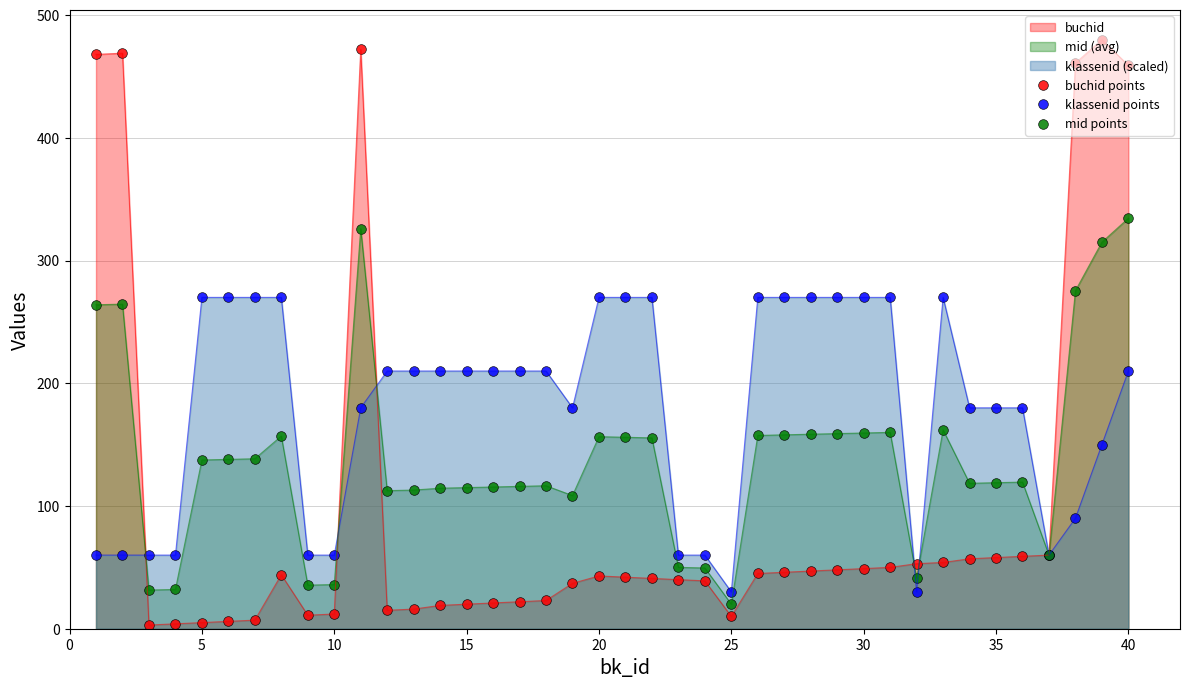

Which series has the largest range (max minus min)?

buchid points